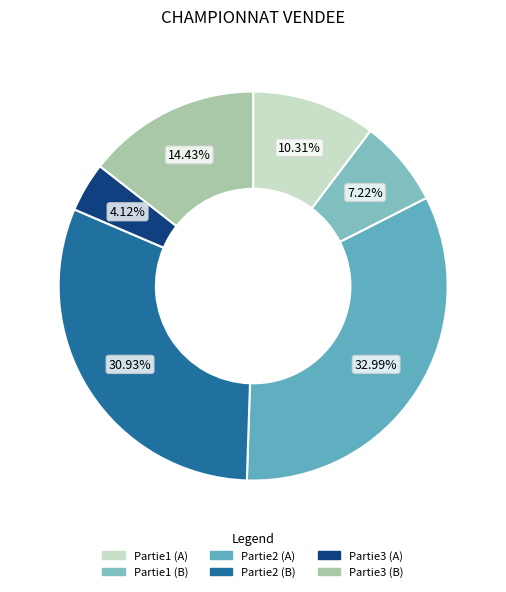

Which category has the biggest portion of the pie?

Partie2